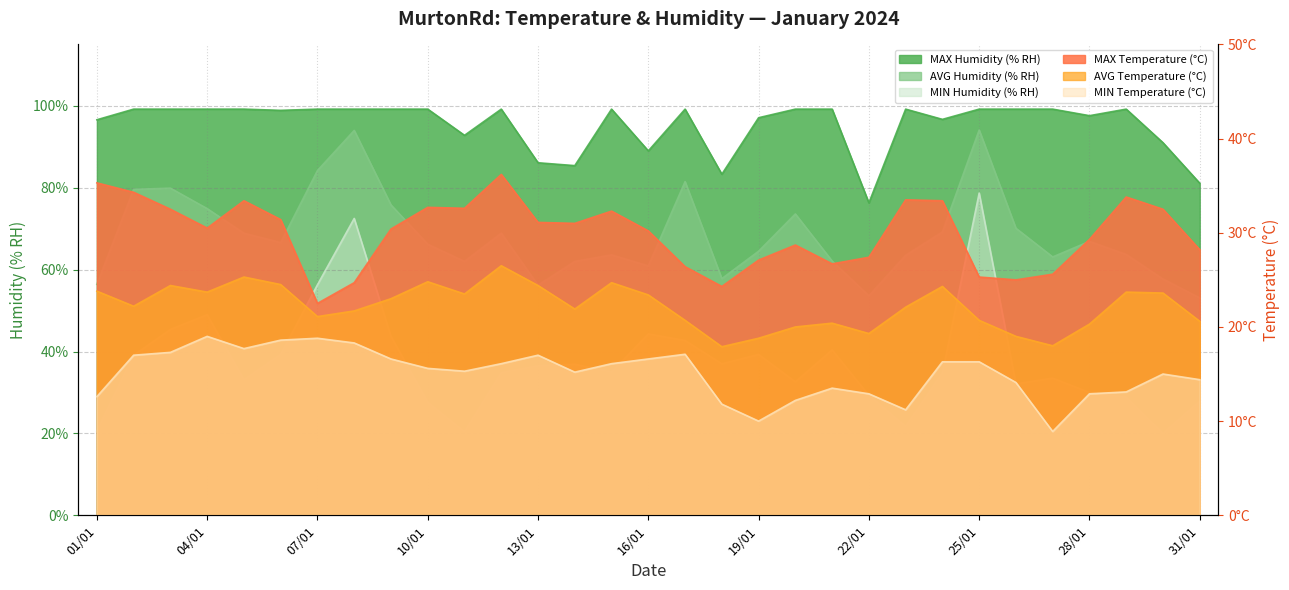

Which series has the largest range (max minus min)?

MIN Humidity (% RH)